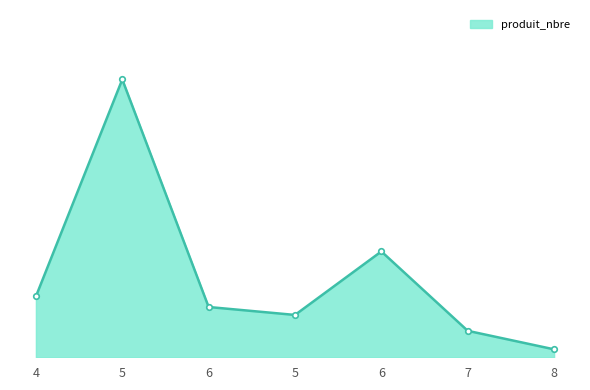

Is this an area chart (filled region under the line)?

Yes